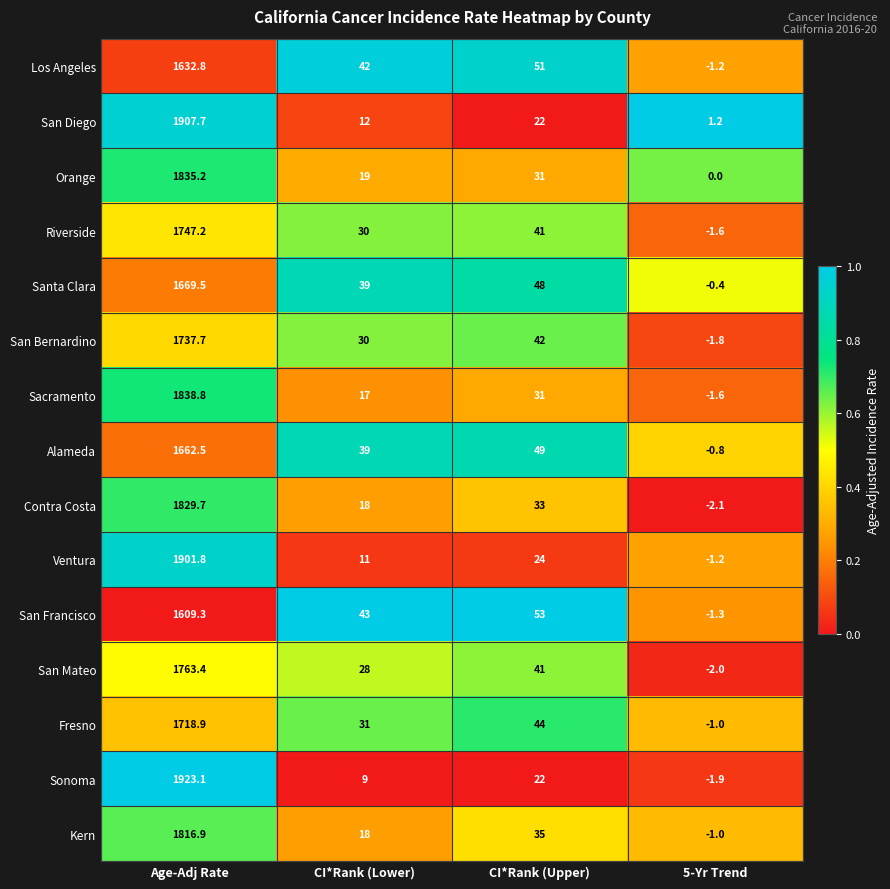

True or false: San Mateo has a value of 28.0 at CI*Rank (Lower).

True